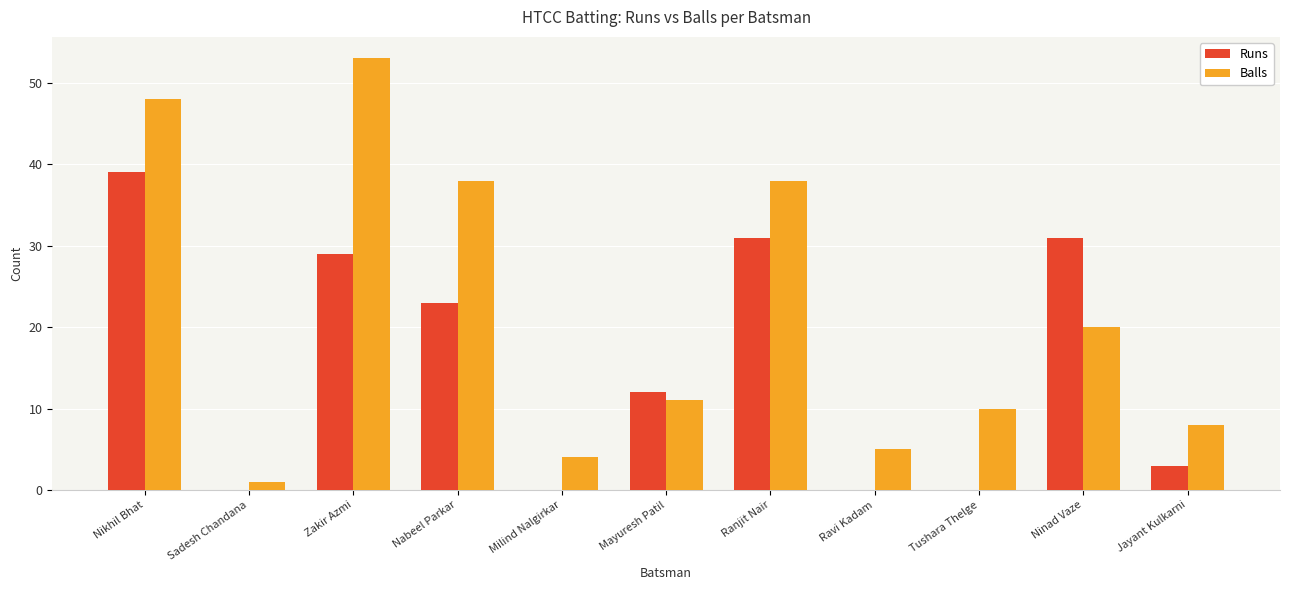

Which series changed the most between Milind Nalgirkar and Jayant Kulkarni?

Balls